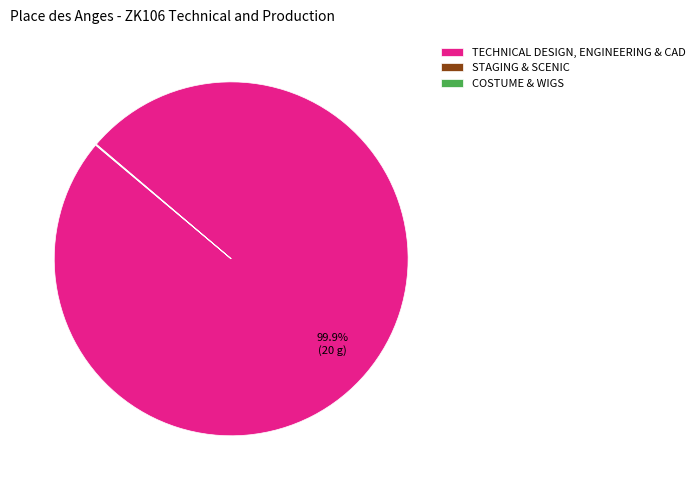

Is there any slice that represents more than half of the pie?

Yes